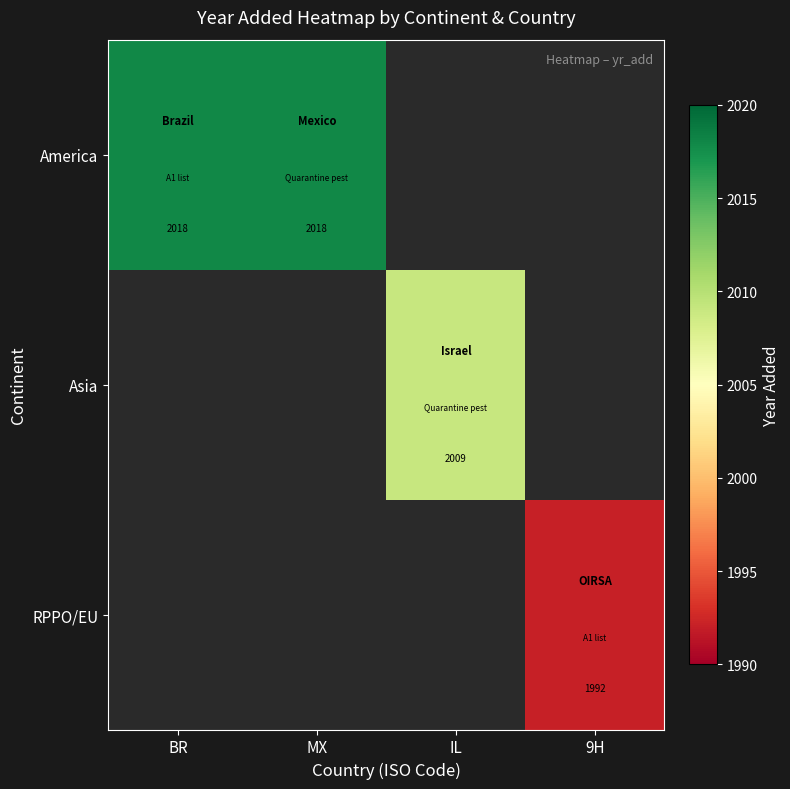

How many series are shown in this chart?

3